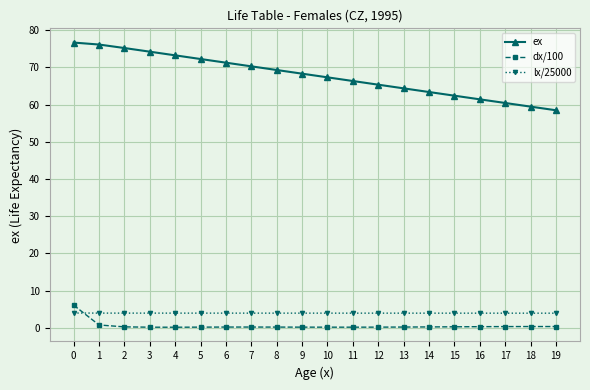

The value of ex at 11 is 66.4. True or false?

True